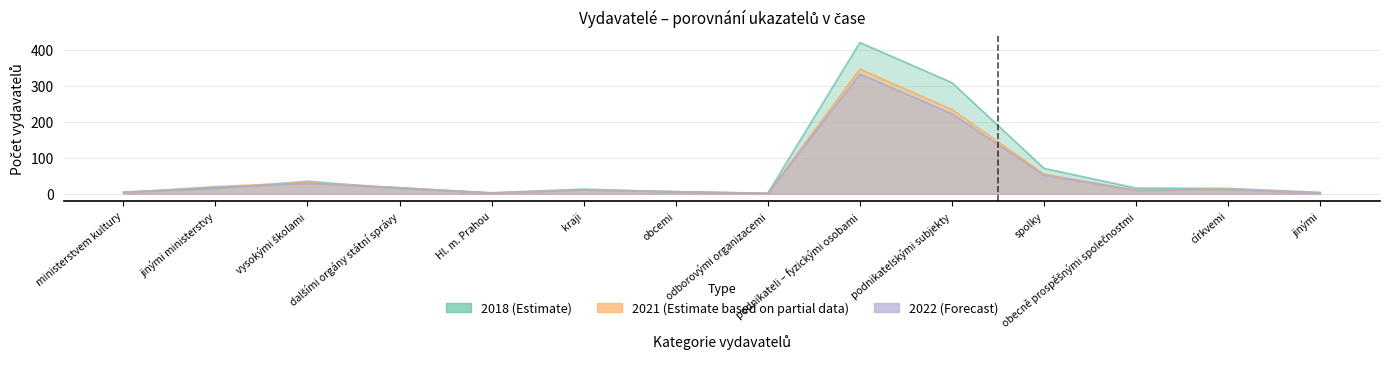

Rank the series by their average value, from lowest to highest.

2022, 2021, 2018